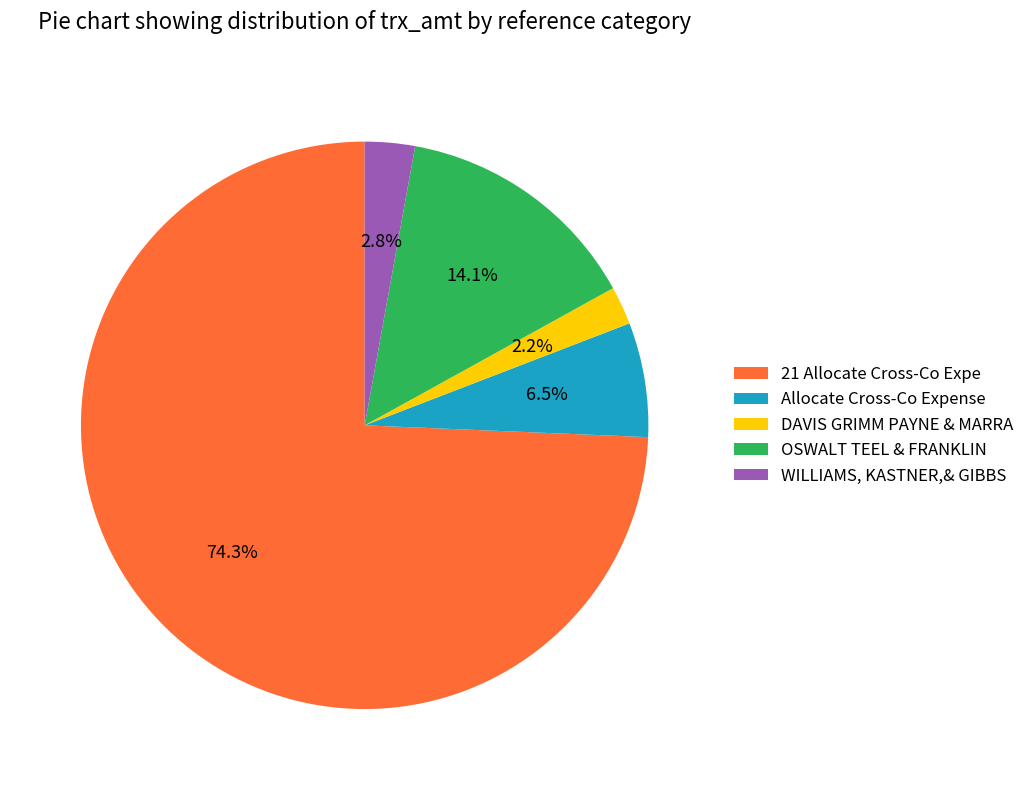

To the nearest percent, what is the average slice percentage?

20%